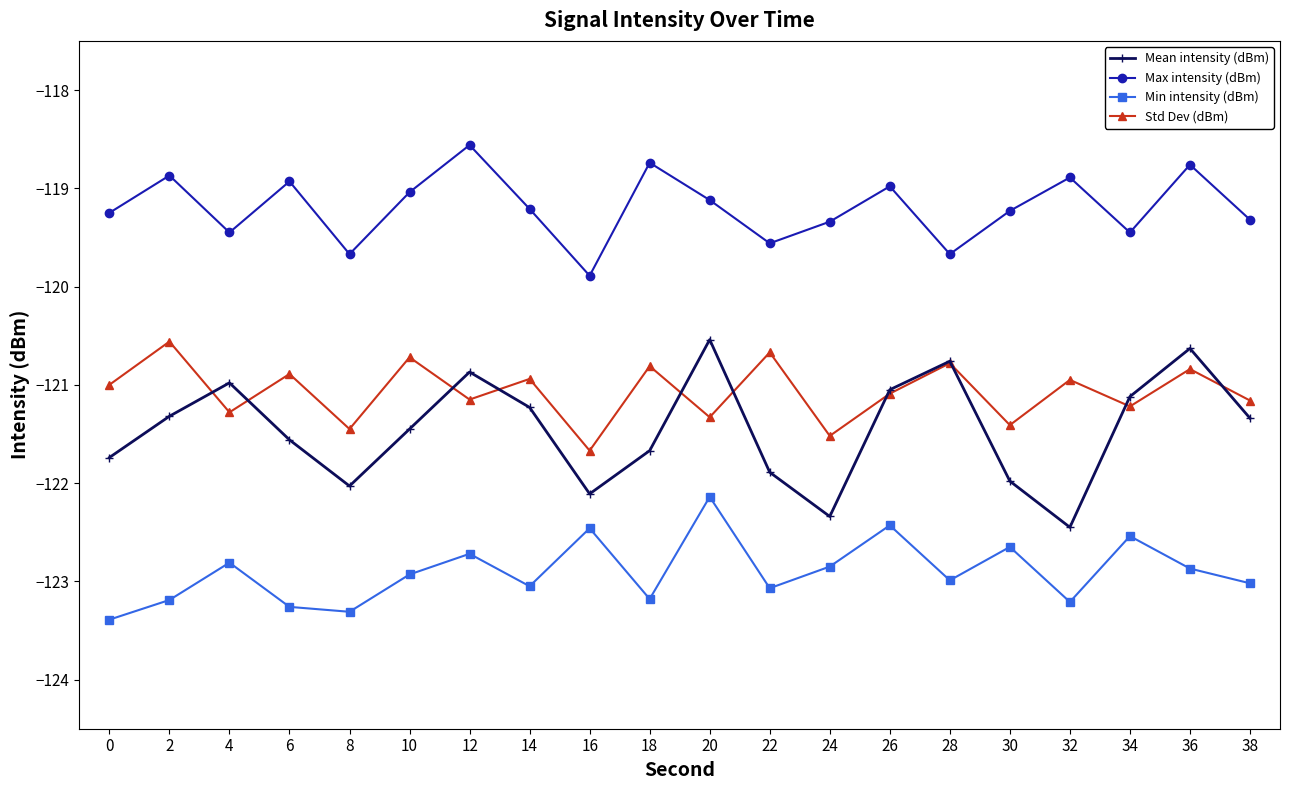

What is the maximum value for Std Dev (dBm)?

-120.6